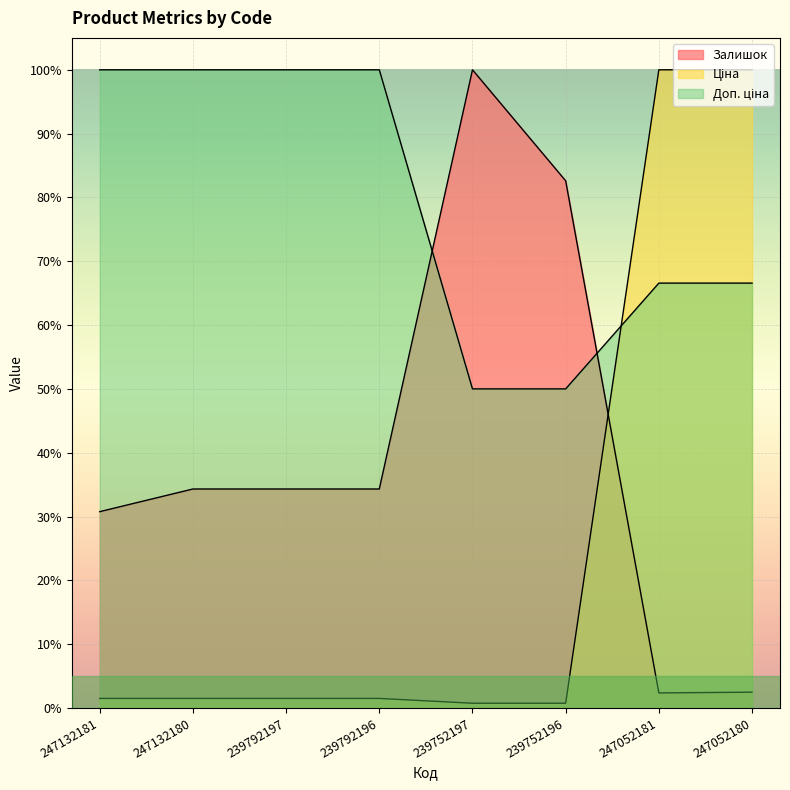

Which series has the largest range (max minus min)?

Ціна